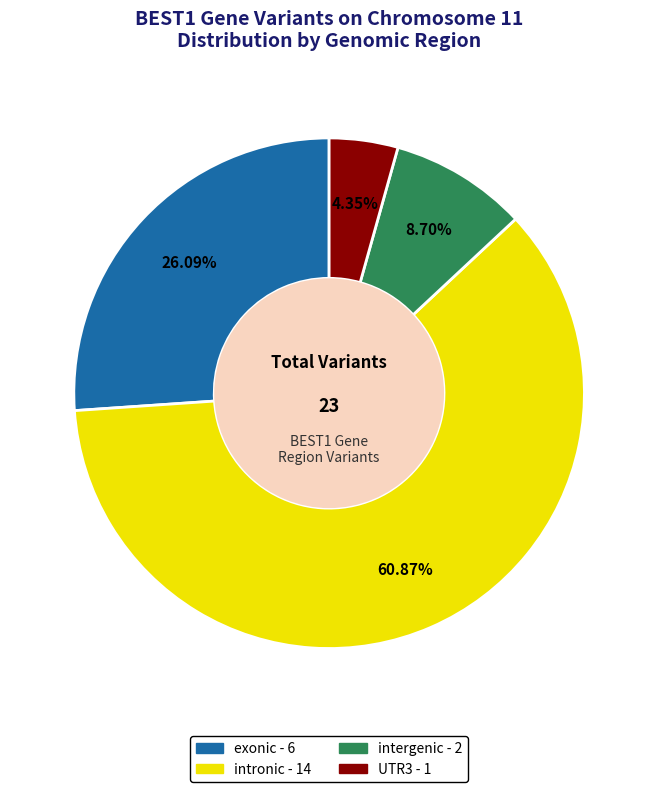

Between exonic and UTR3, which is larger?

exonic